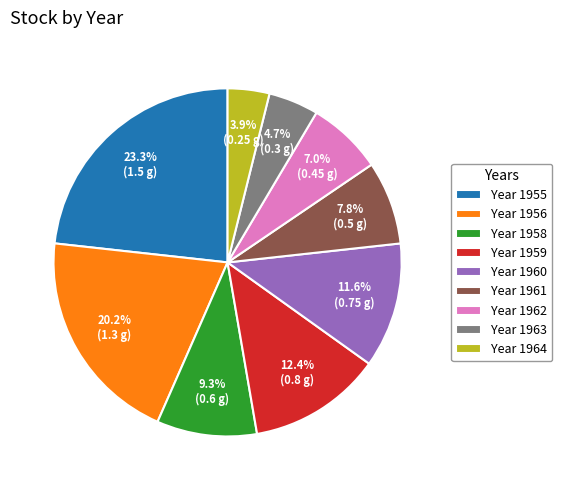

Rank the categories by value from highest to lowest.

Year 1955, Year 1956, Year 1959, Year 1960, Year 1958, Year 1961, Year 1962, Year 1963, Year 1964